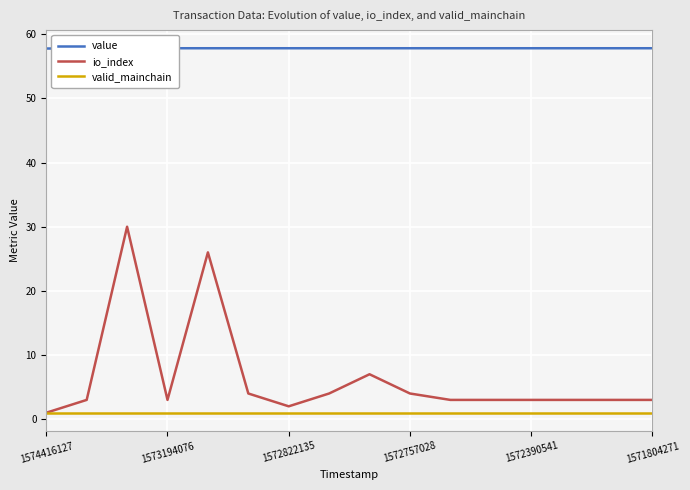

At how many categories does at least one series exceed 31?

16